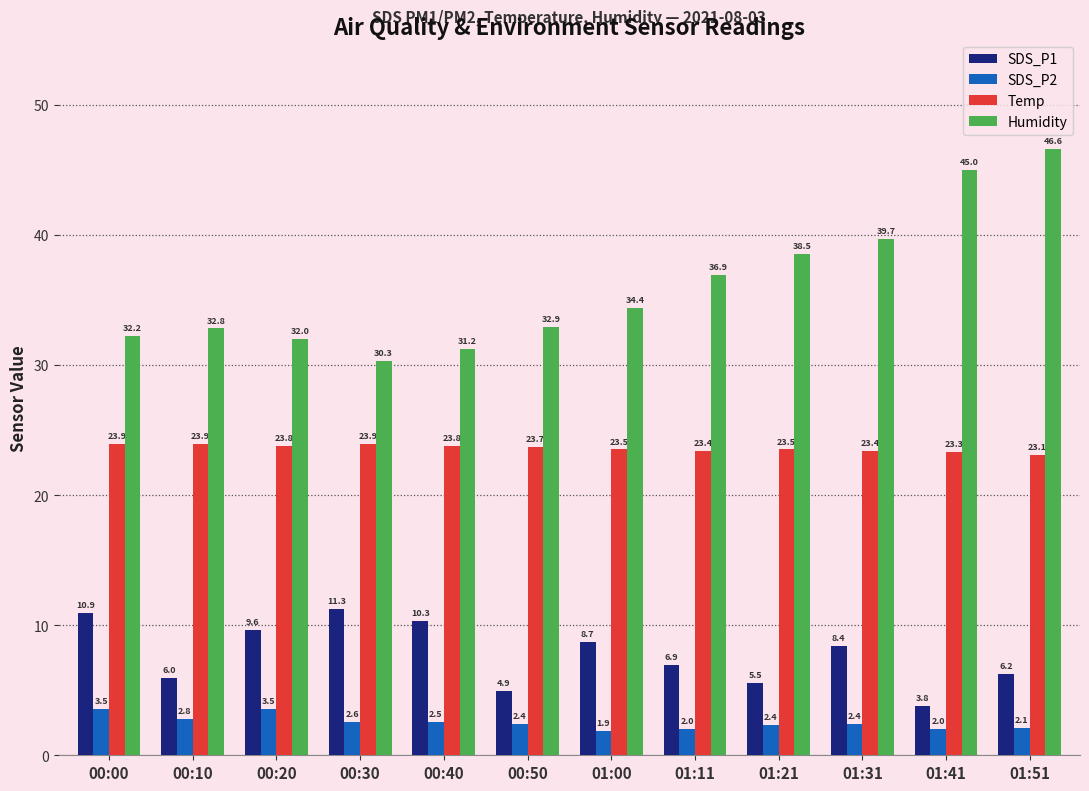

What is the spread (max minus min) of values at 00:30?

27.7